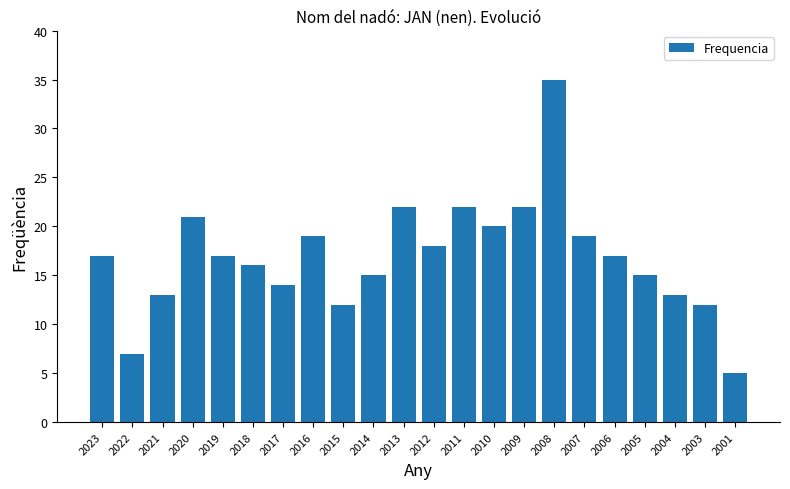

Does the chart contain any negative values?

No